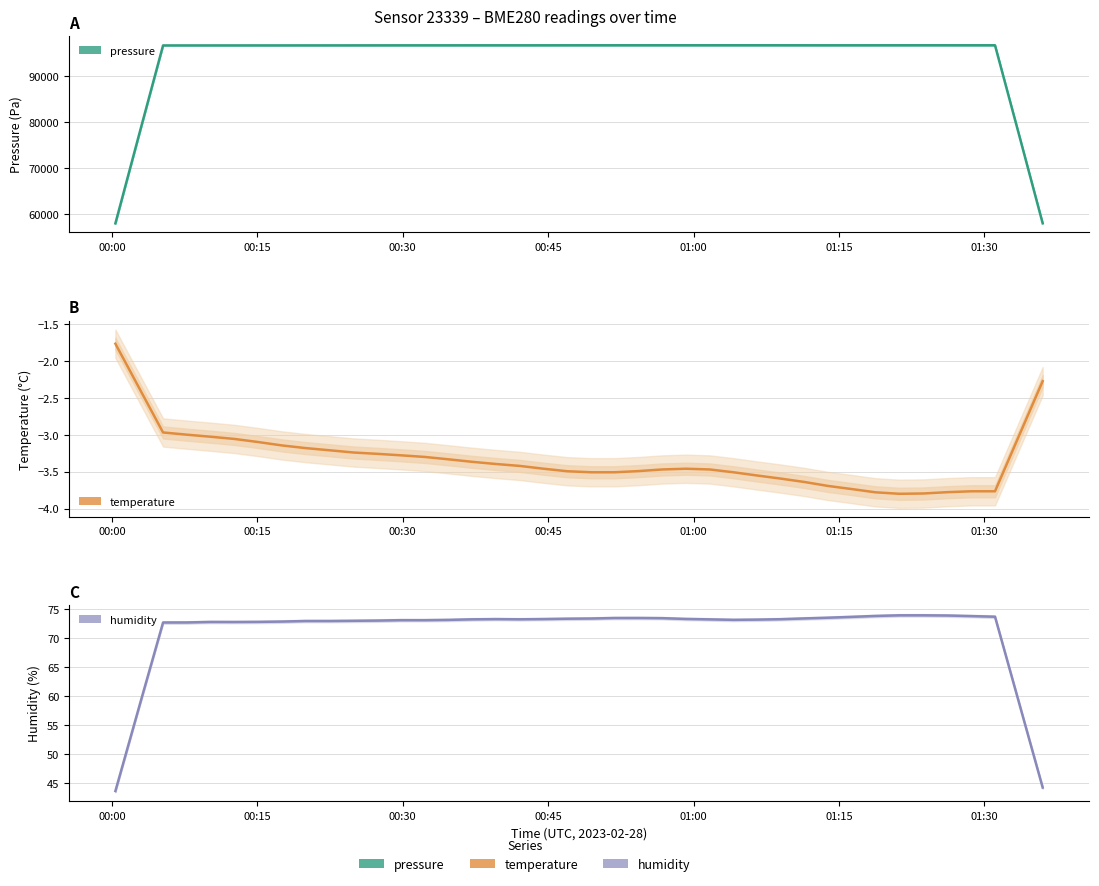

What is the difference between the second highest and minimum values in the temperature series?

1.5